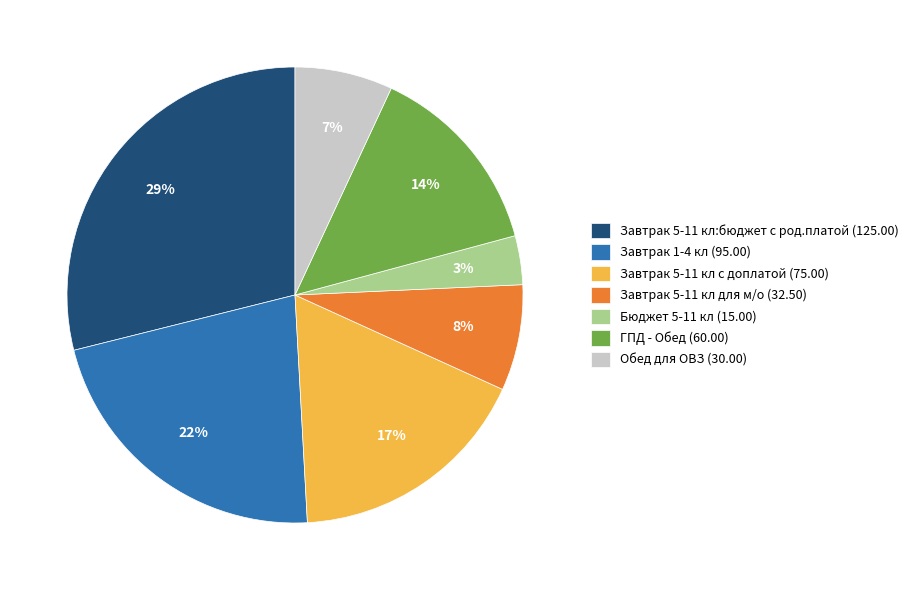

Is there any slice that represents more than half of the pie?

No